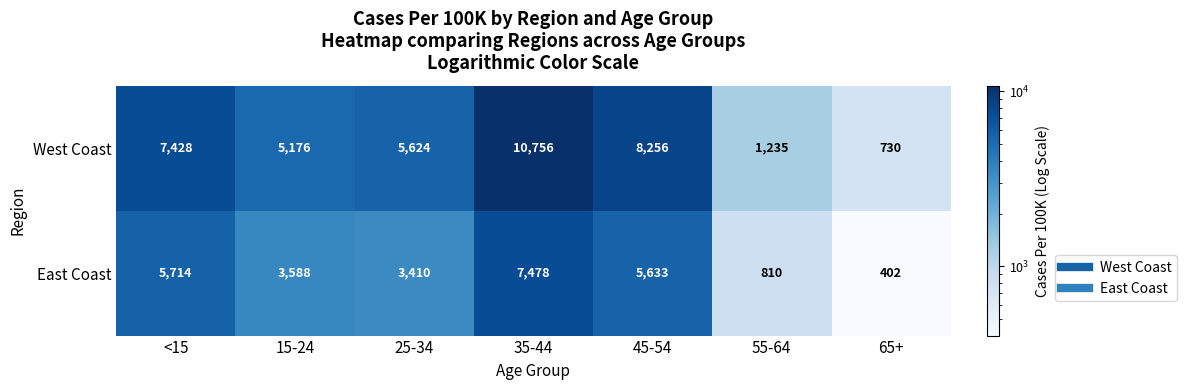

Which label corresponds to the largest value in the chart?

35-44